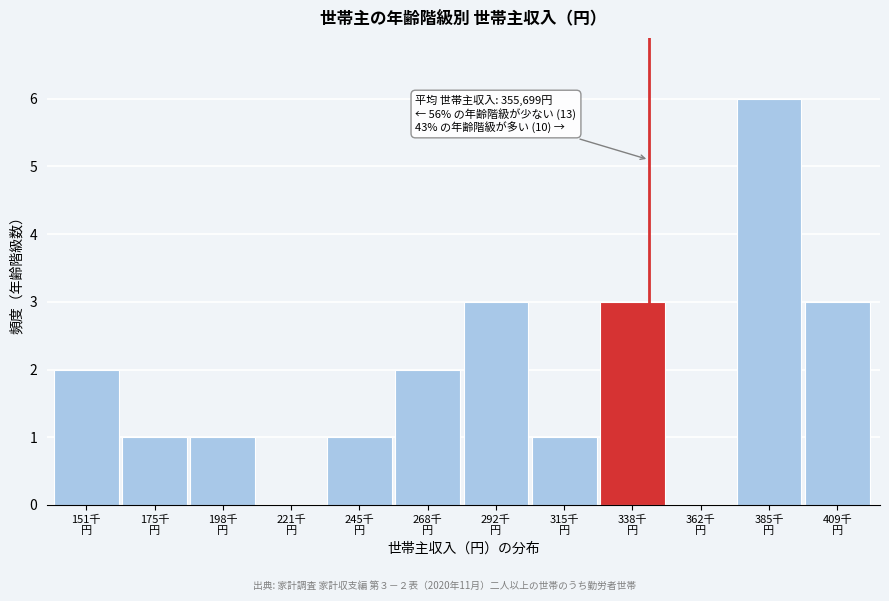

What is the greatest value displayed?

6